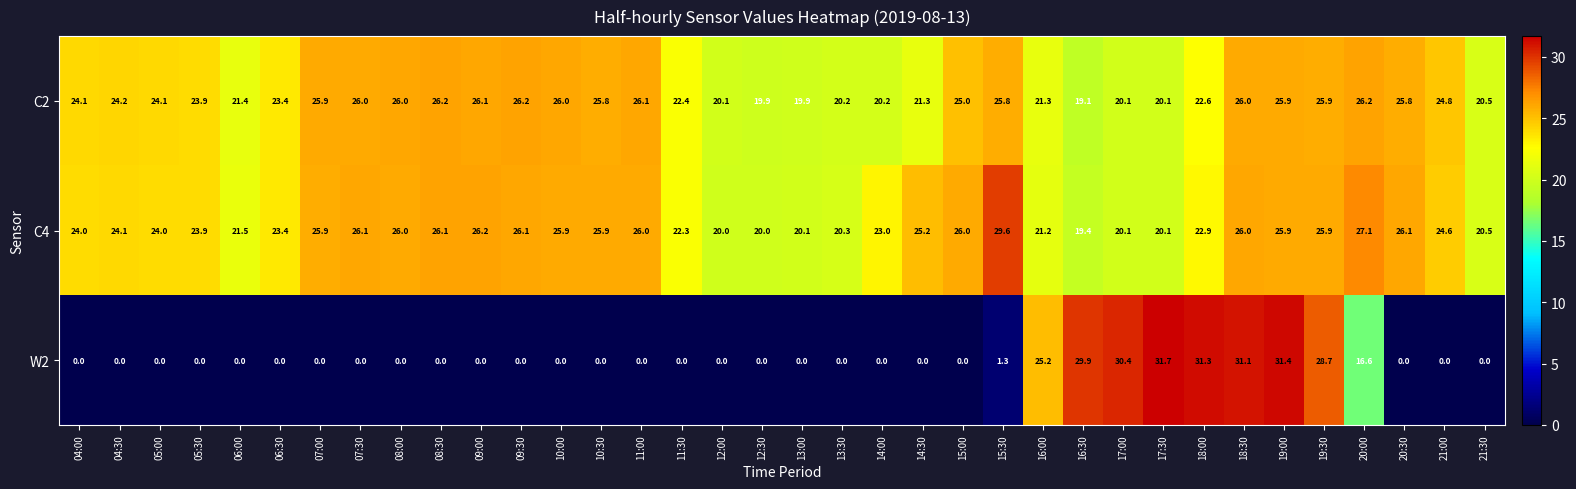

Rank the series by their maximum value, from highest to lowest.

W2, C4, C2